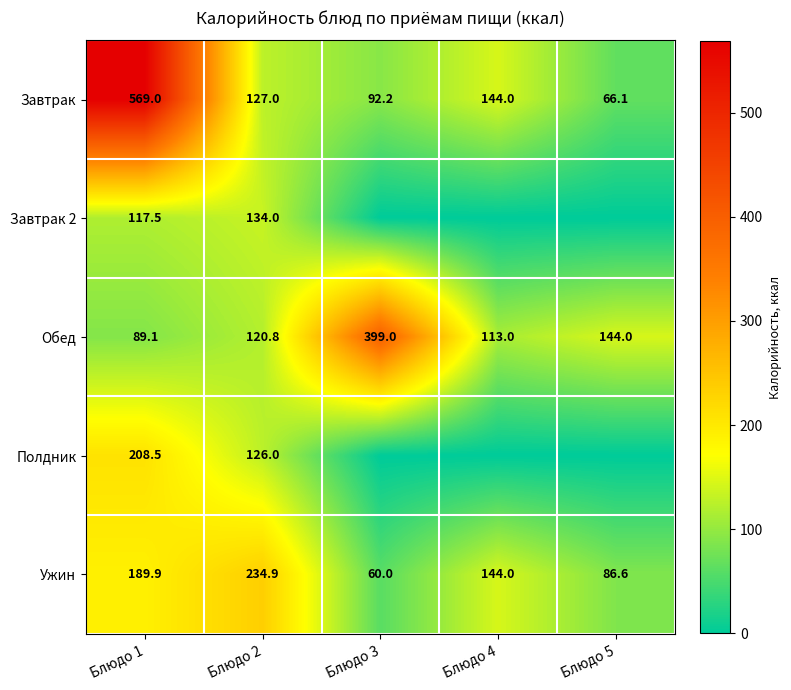

What is the sum of all Завтрак values?

998.3